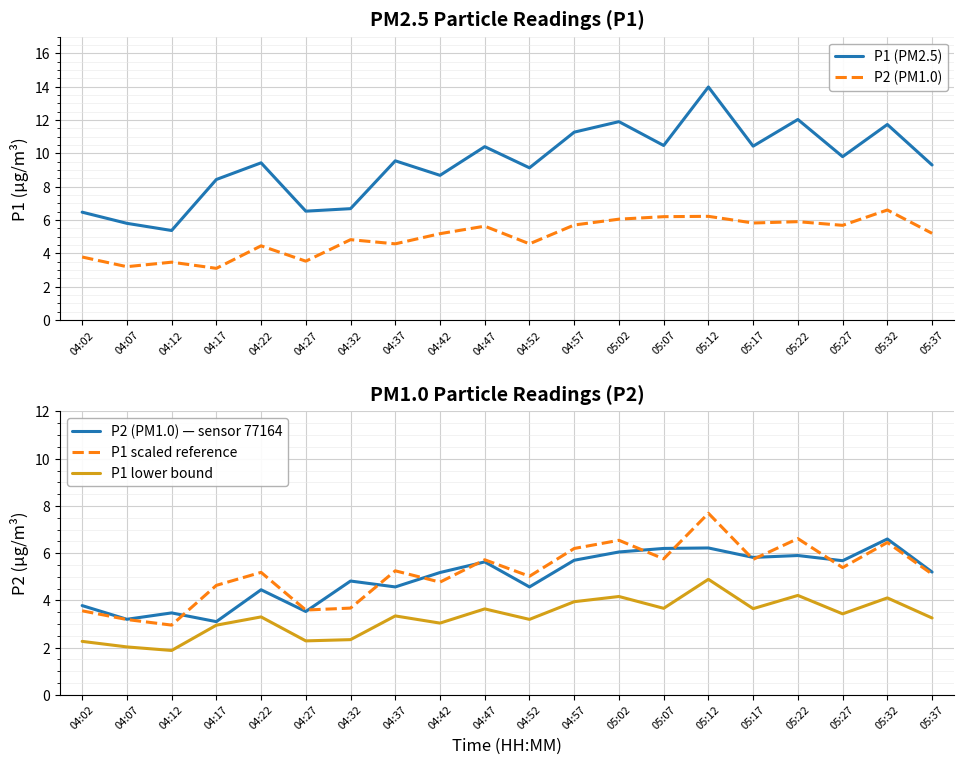

What is the difference between the maximum and second lowest values in the P1 lower bound series?

2.9